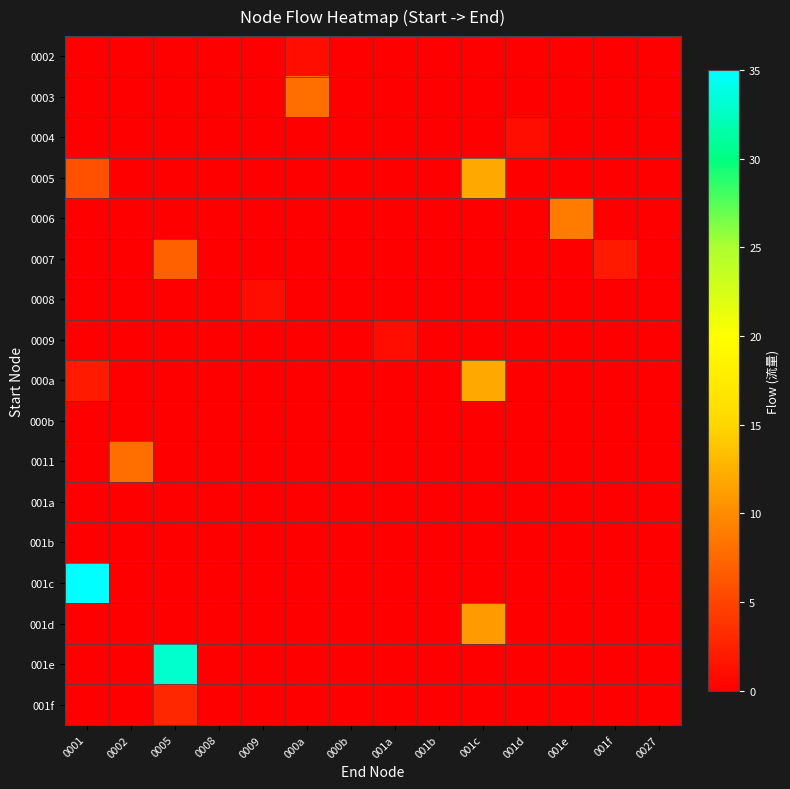

At 001b, list the series in order from smallest to largest.

0002, 0003, 0004, 0005, 0006, 0007, 0008, 0009, 000a, 000b, 0011, 001a, 001b, 001c, 001d, 001e, 001f